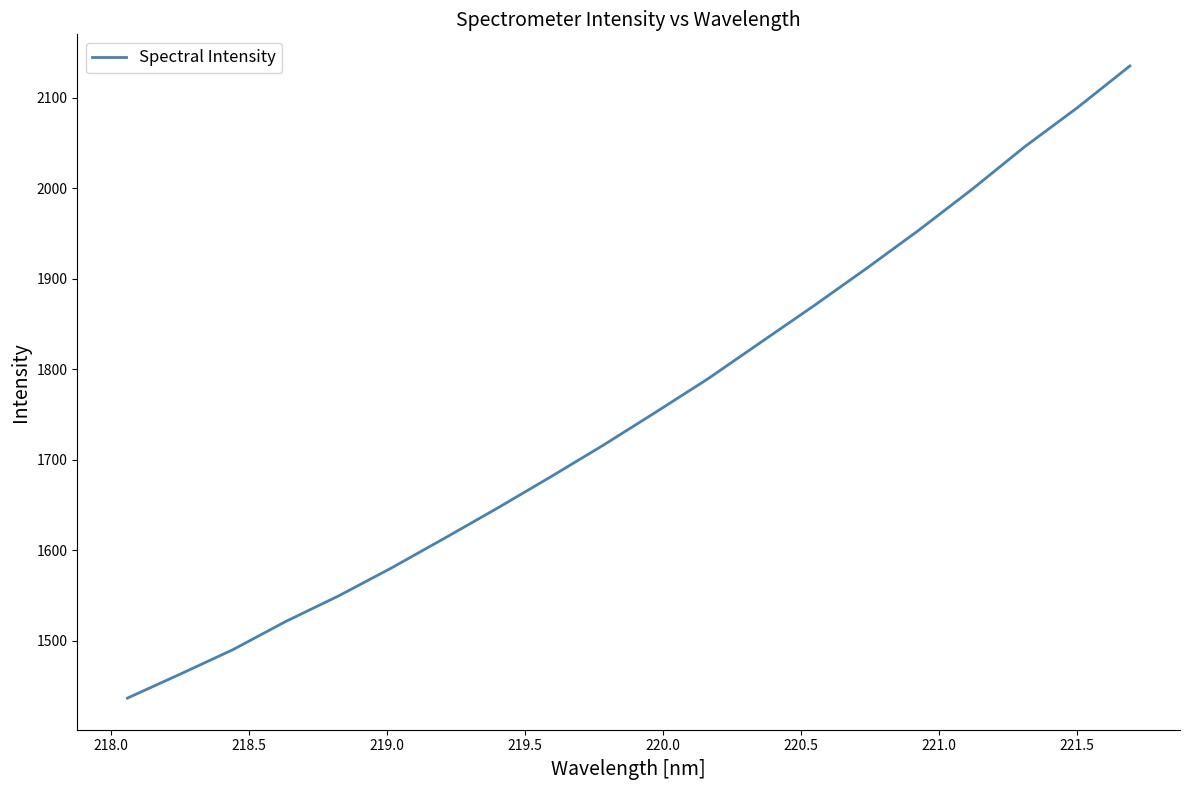

What is the difference between the second highest and minimum values?

652.3